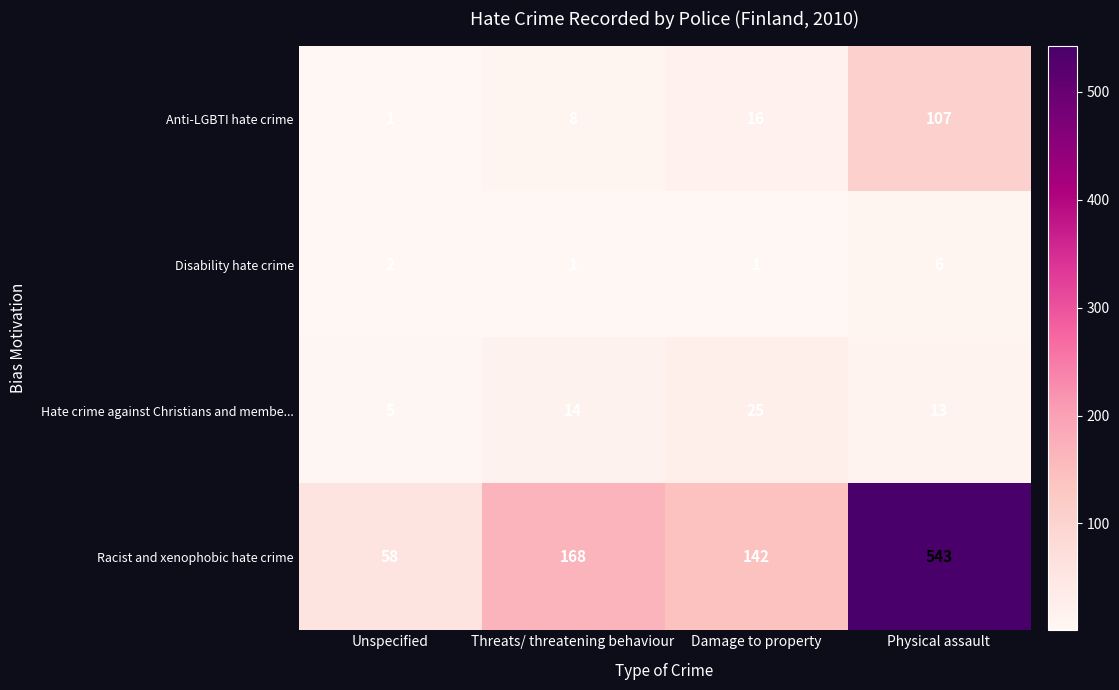

Which series has the largest total across all categories?

Racist and xenophobic hate crime